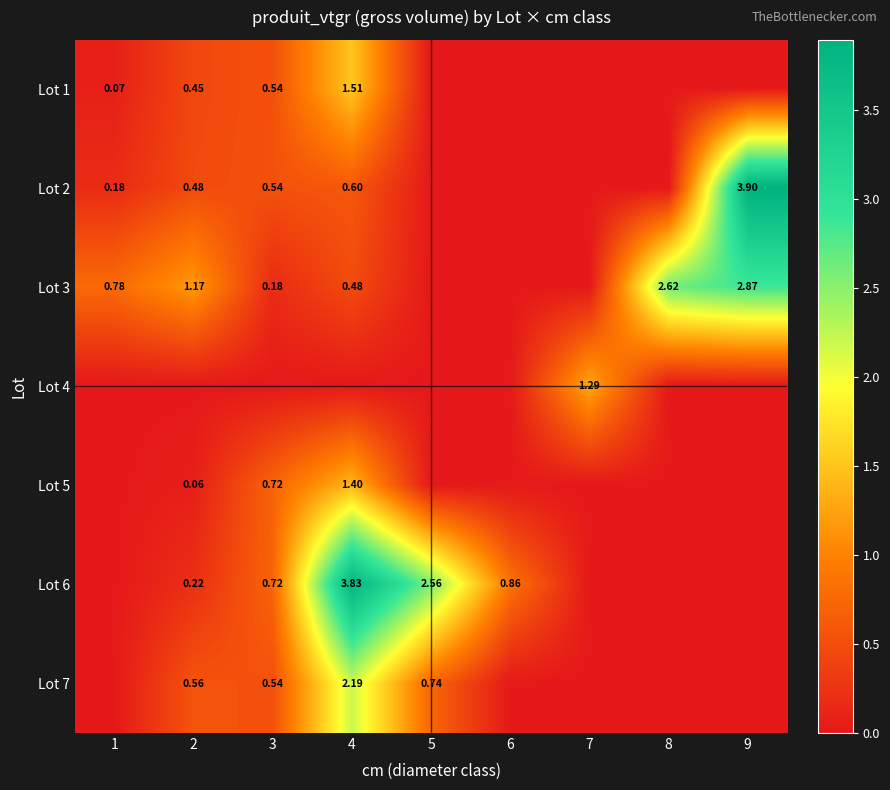

How many values in the Lot 3 series exceed 0?

6